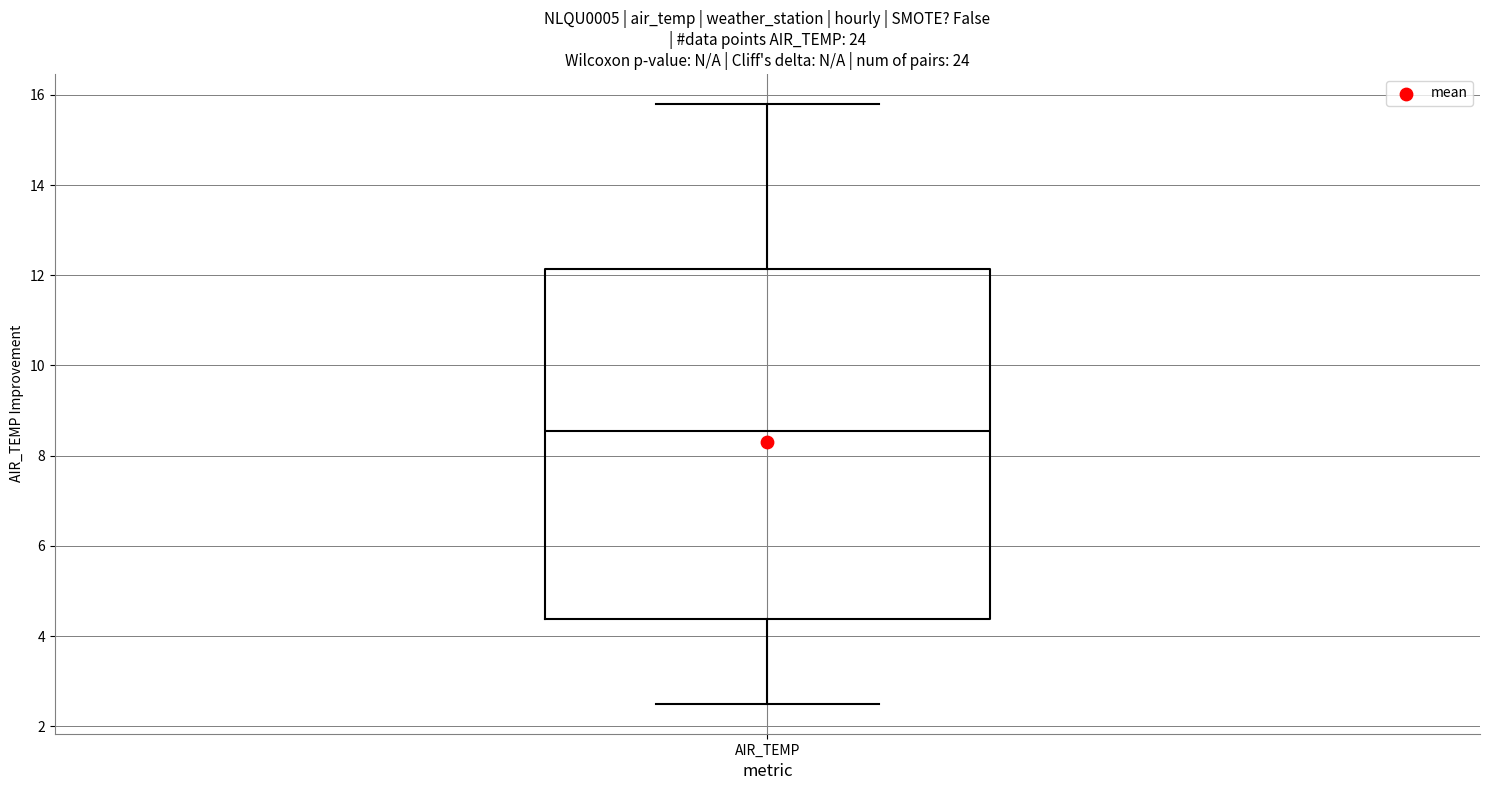

Read this box plot against the y-axis: the position of the median line, the range covered by the box, and the ends of both whiskers. The values are not printed on the chart, so give them approximately, as read against the axis.

median 8.6, box 4.4 to 12.2, whiskers 2.6 to 15.8